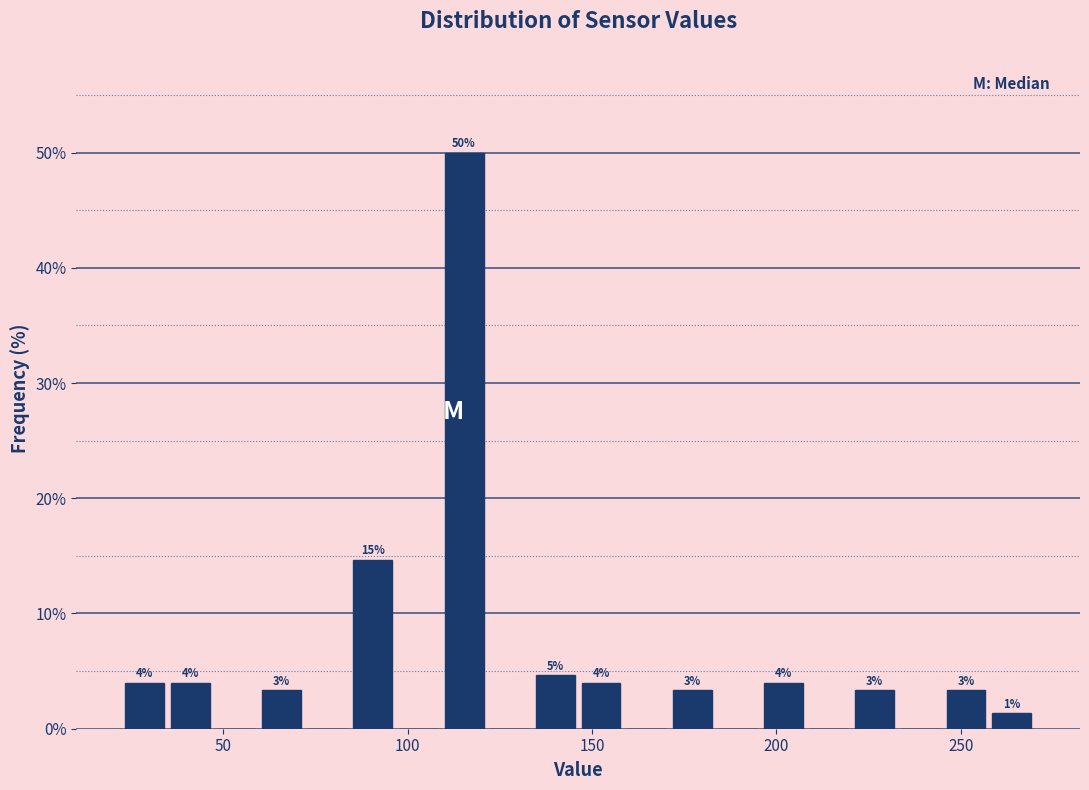

Read against the x-axis, roughly where is the centre of the tallest bar?

115